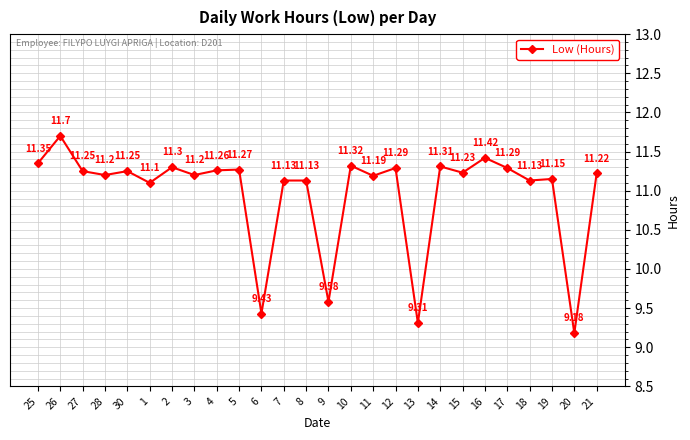

Which has a higher value, 8 or 5?

5